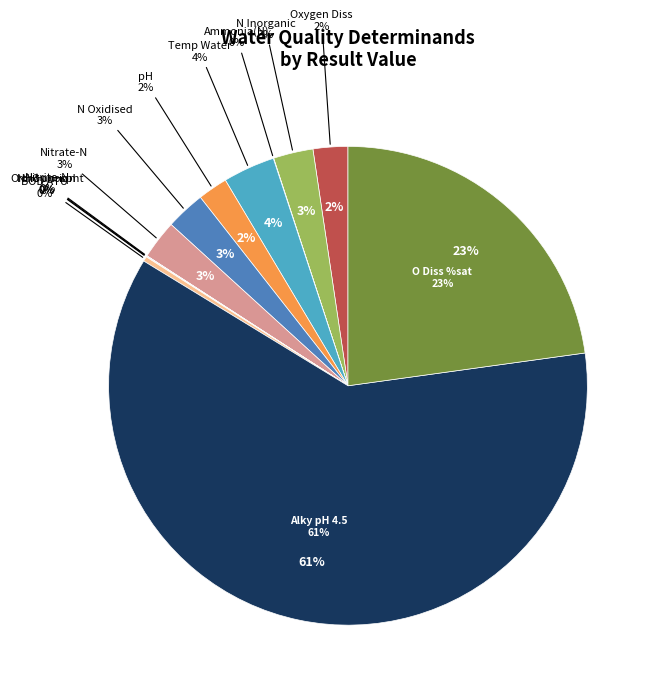

Do Orthophospht and Ammonia(N) together represent more than half of the pie?

No